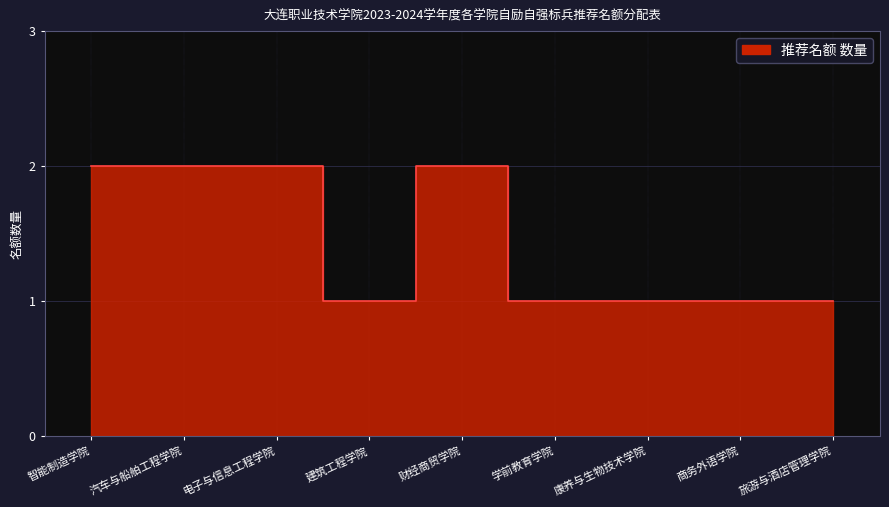

Reading left to right, extract all data points from this chart.

智能制造学院=2	汽车与船舶工程学院=2	电子与信息工程学院=2	建筑工程学院=1	财经商贸学院=2	学前教育学院=1	康养与生物技术学院=1	商务外语学院=1	旅游与酒店管理学院=1